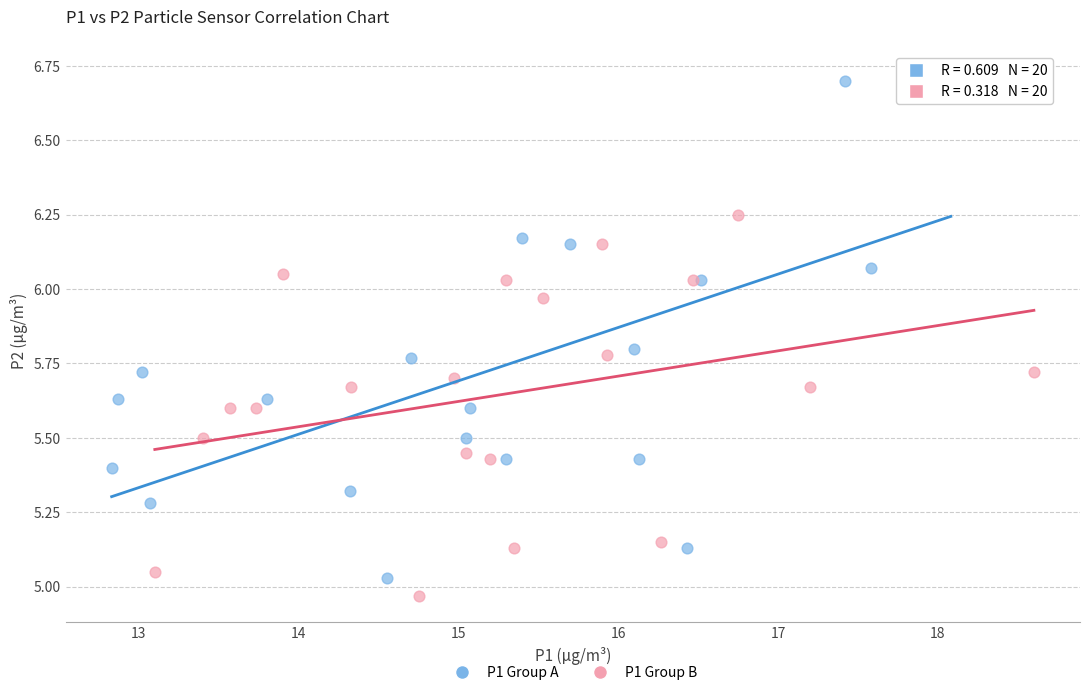

Which series reaches the minimum Y coordinate?

P1 Group B